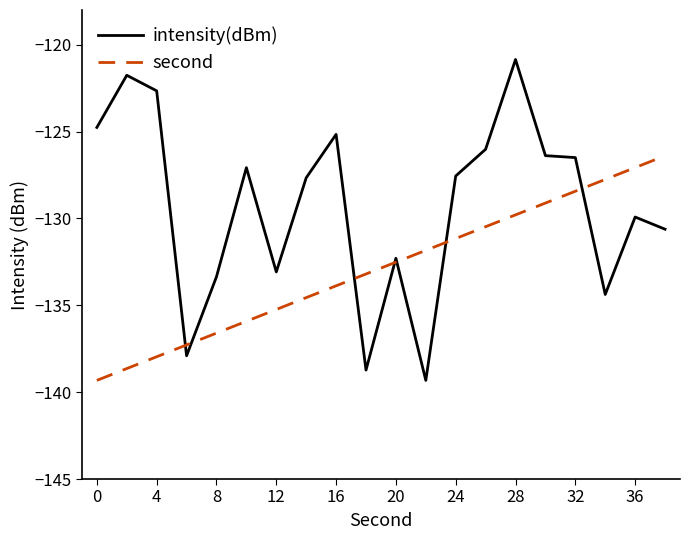

What is the maximum value for intensity(dBm)?

-120.9